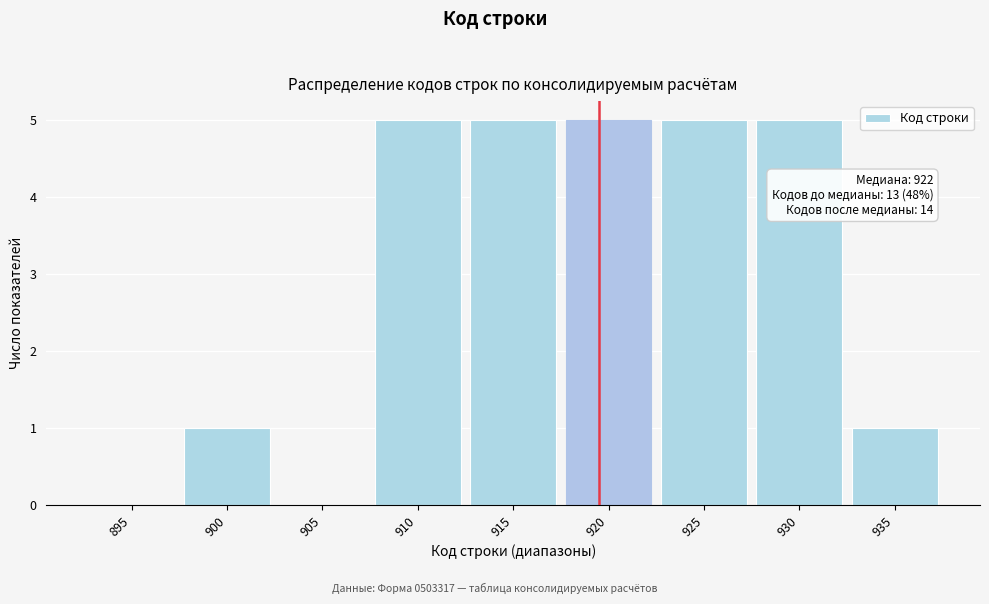

Reading left to right, list all the values displayed in this chart.

895=0	900=1	905=0	910=5	915=5	920=5	925=5	930=5	935=1